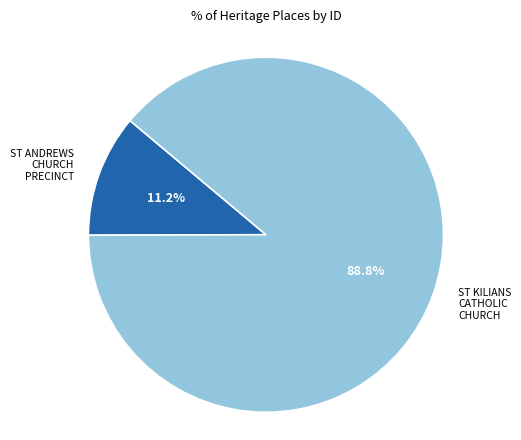

Is there any slice that represents more than half of the pie?

Yes